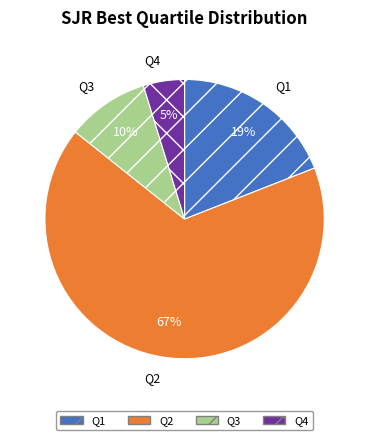

Is it true that Q4 is 13% of the pie?

False